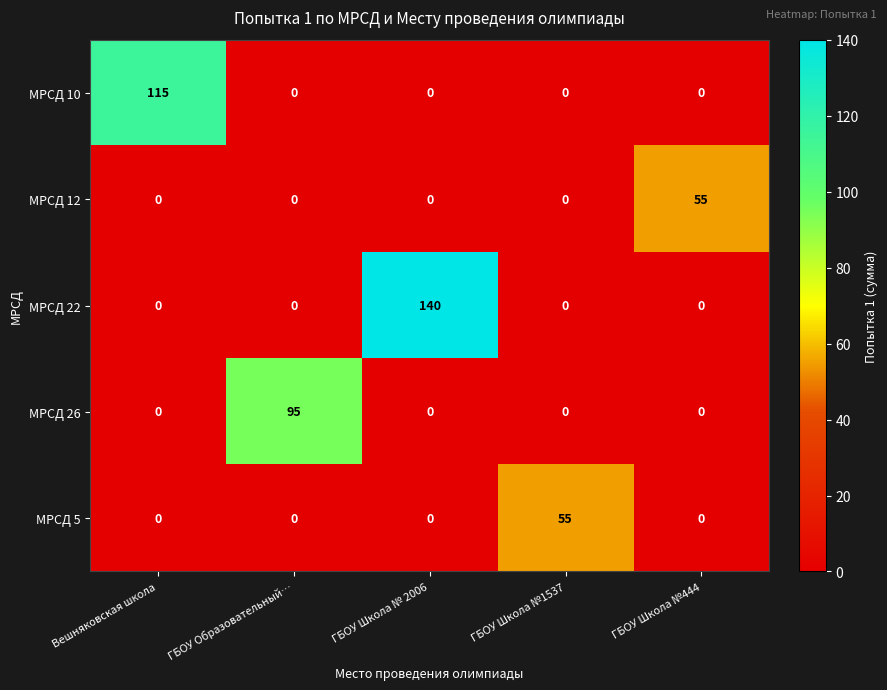

What is the greatest value displayed?

140